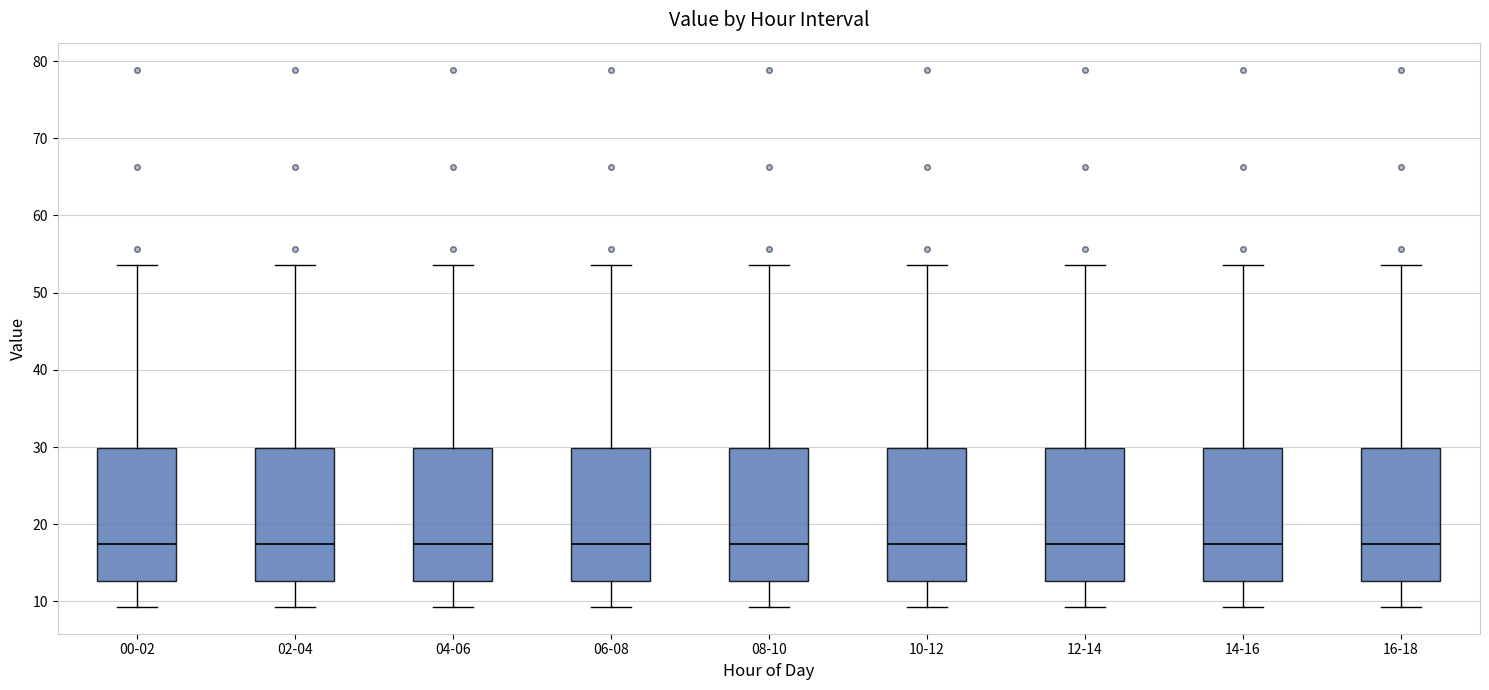

Reading left to right, read every box against the y-axis: the position of its median line, the range the box covers, and the ends of its whiskers. The values are not printed on the chart, so give them approximately, as read against the axis.

00-02: median 17, box 13 to 30, whiskers 9 to 54
02-04: median 17, box 13 to 30, whiskers 9 to 54
04-06: median 17, box 13 to 30, whiskers 9 to 54
06-08: median 17, box 13 to 30, whiskers 9 to 54
08-10: median 17, box 13 to 30, whiskers 9 to 54
10-12: median 17, box 13 to 30, whiskers 9 to 54
12-14: median 17, box 13 to 30, whiskers 9 to 54
14-16: median 17, box 13 to 30, whiskers 9 to 54
16-18: median 17, box 13 to 30, whiskers 9 to 54